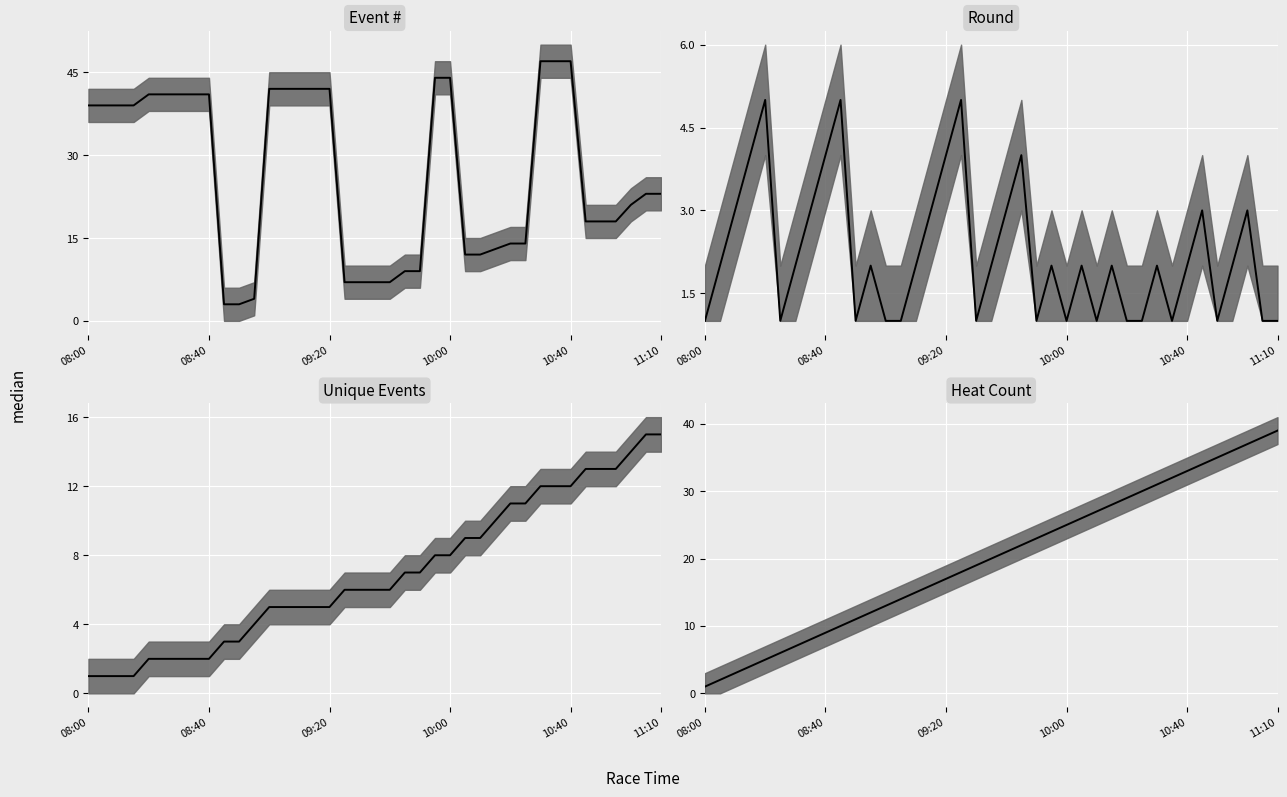

Between 29 and 6, which is larger?

6